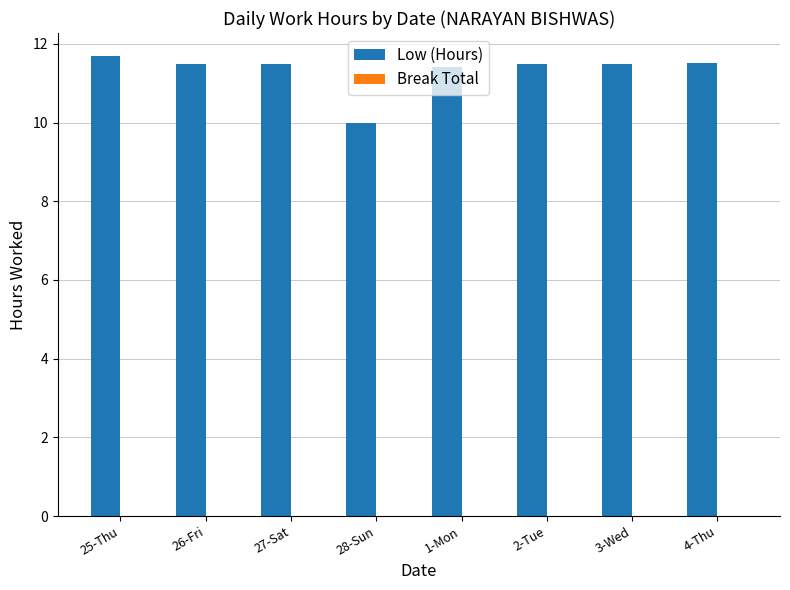

Where does the data first go above 11?

25-Thu